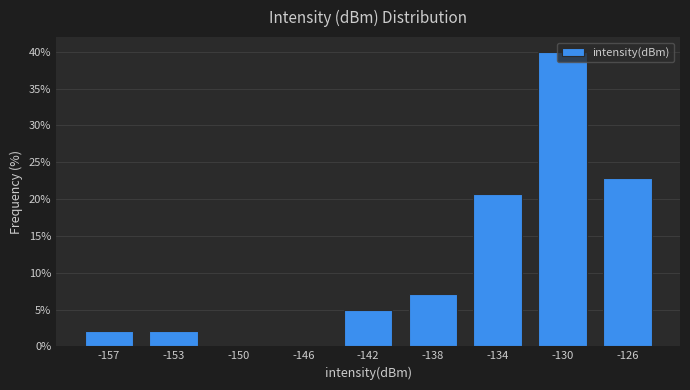

What is the sum of the values at -130 and -150?

40.0